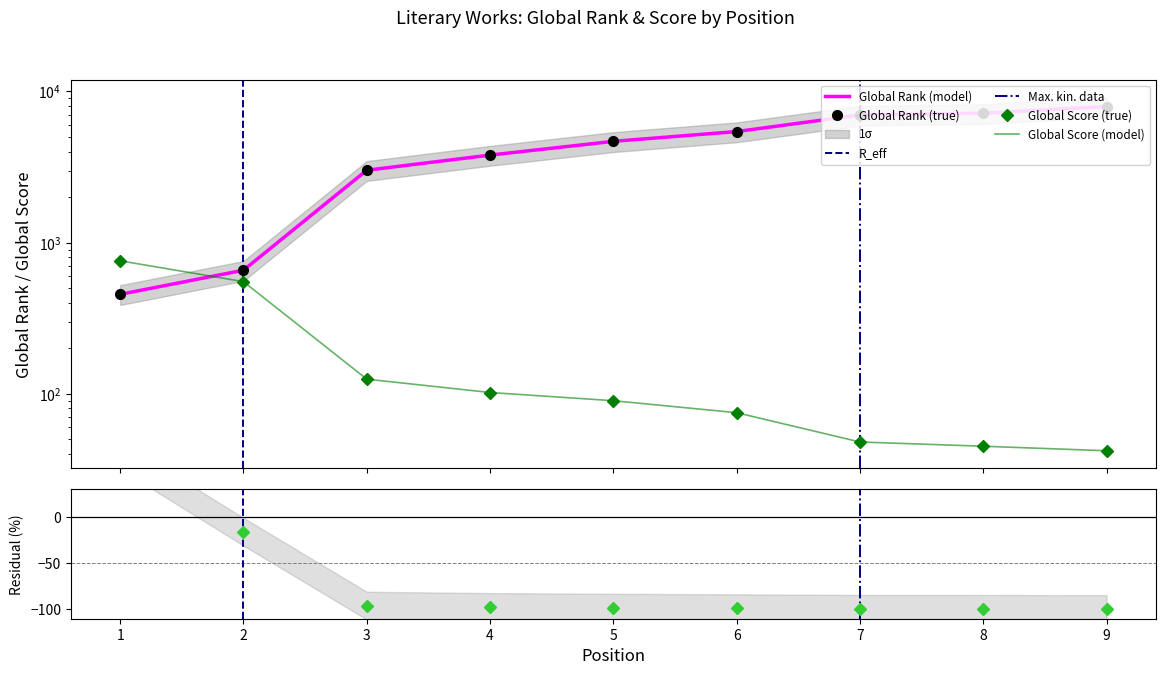

List the series in order of their overall mean, highest first.

Global Rank, Global Score